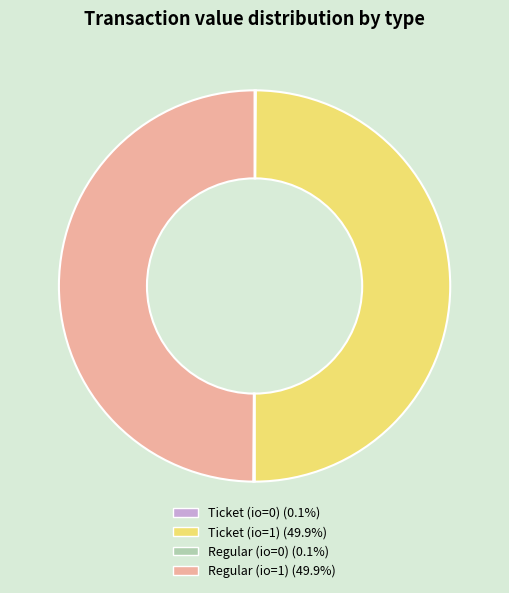

Approximately how many times larger is the value at Regular (io=1) compared to Ticket (io=1)?

1.0